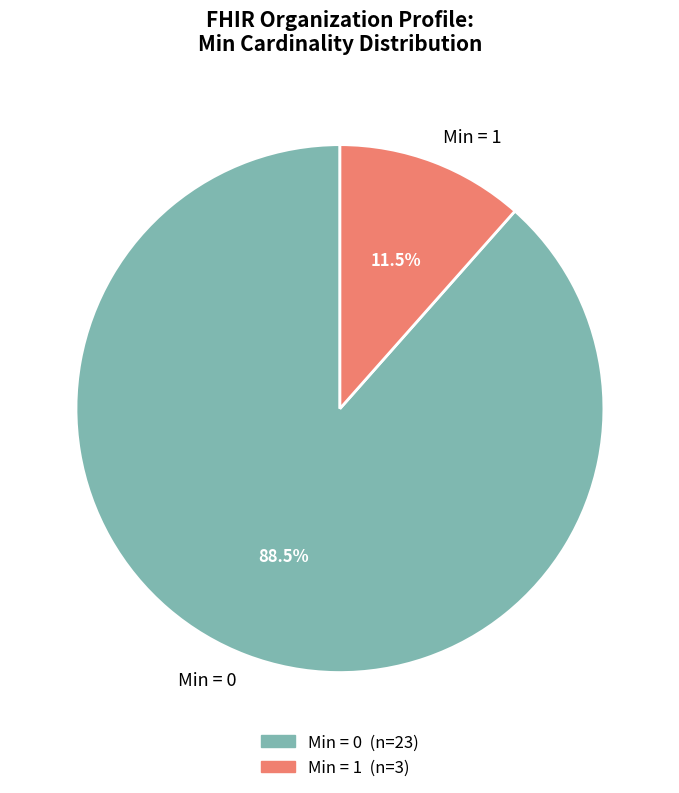

To the nearest percent, what is the average slice percentage?

50%